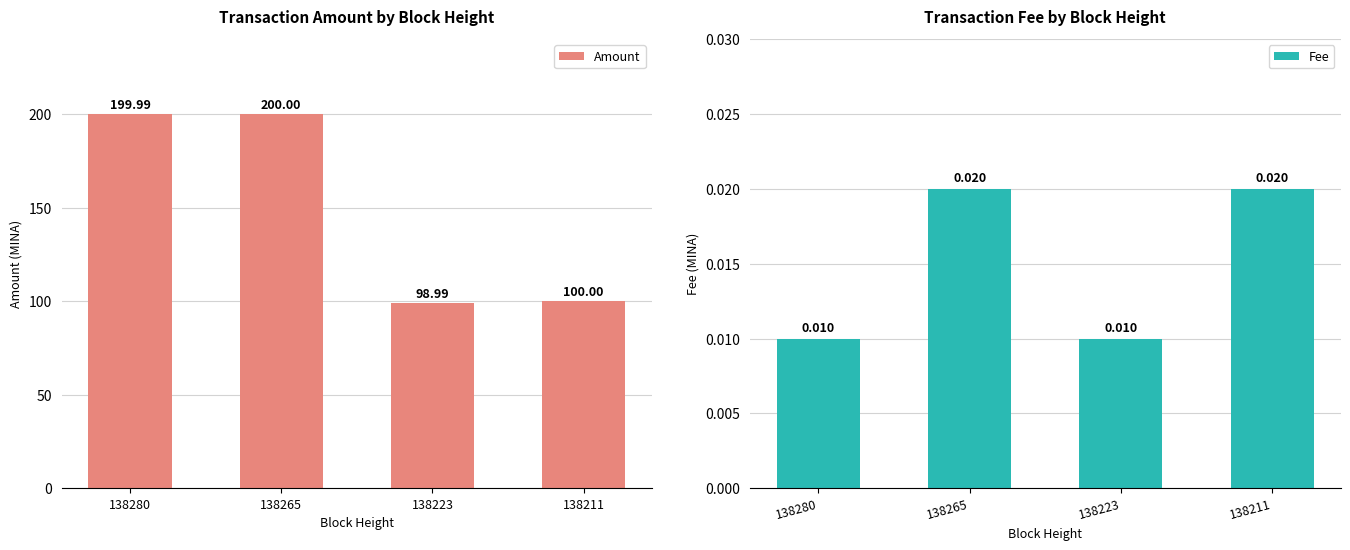

List the series in order of their peak value, lowest first.

Fee, Amount